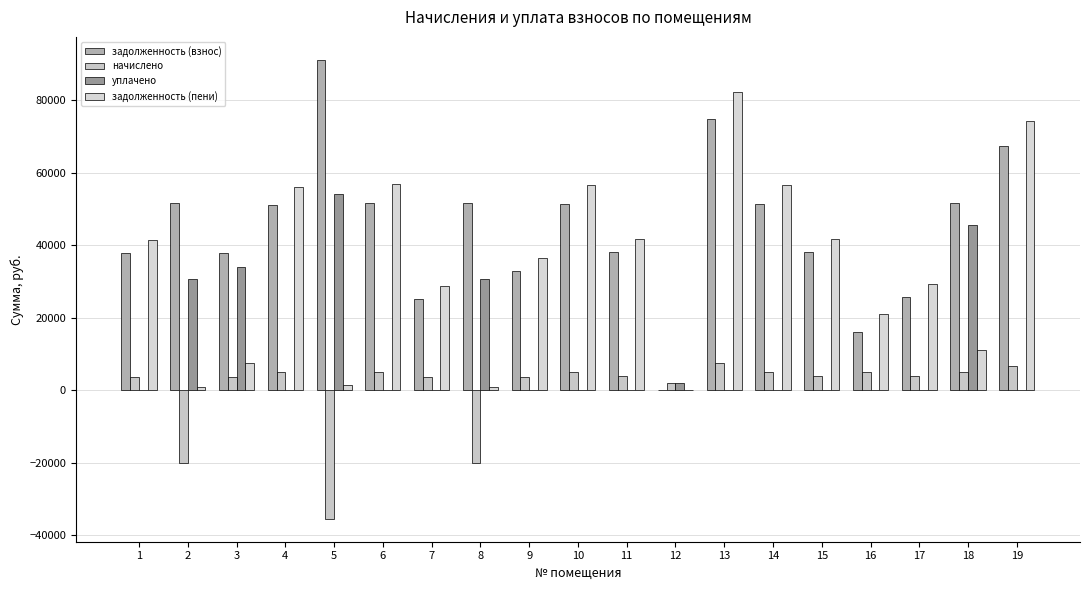

Is it true that начислено equals 12236.0 at 13?

False